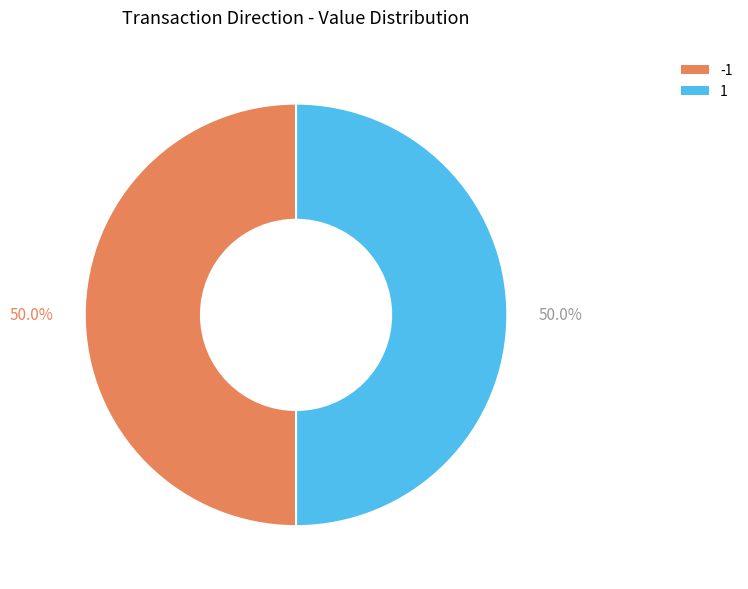

Do 1 and -1 together represent more than half of the pie?

Yes